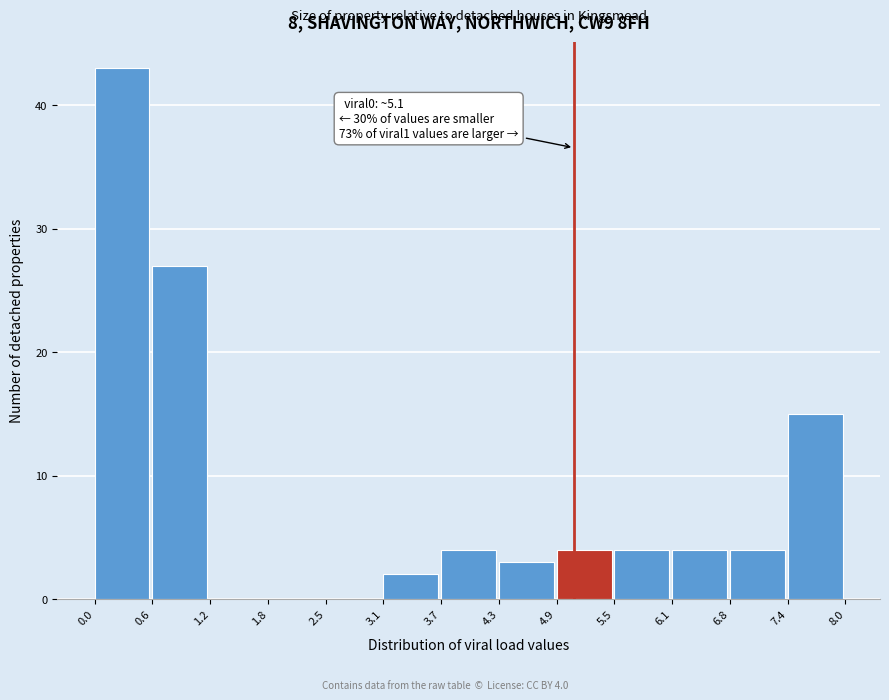

Which range on the x-axis has the tallest bar?

0.0 to 0.6